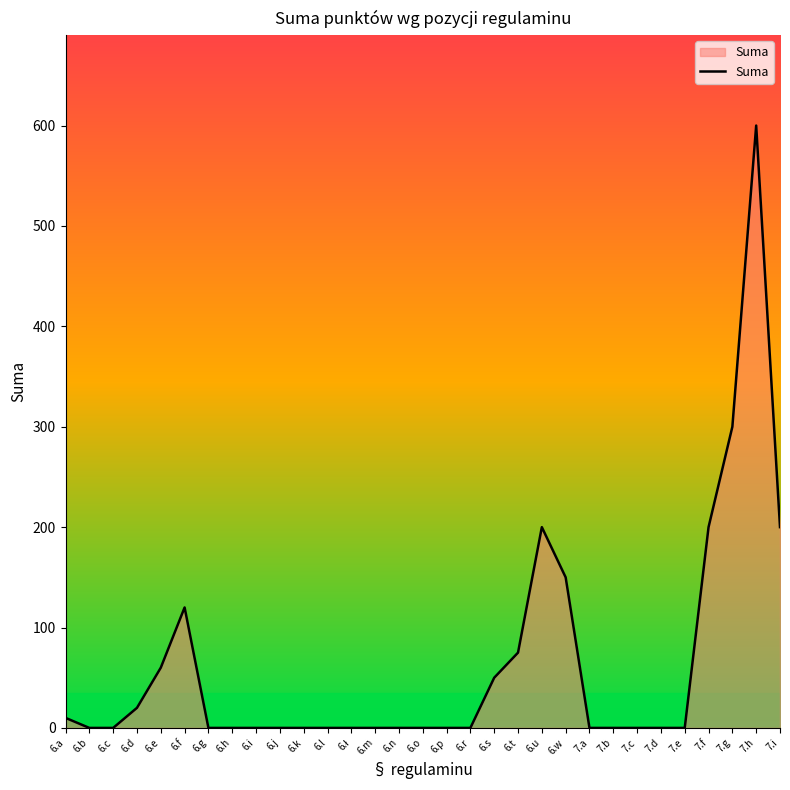

What is the average value?

64